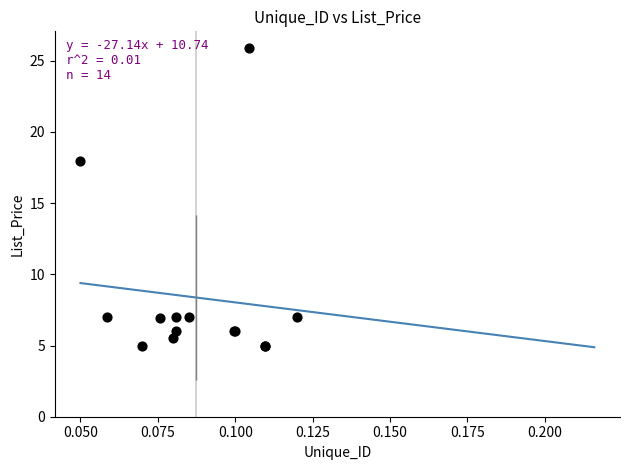

What Y value in the scatter plot is closest to 15?

18.0